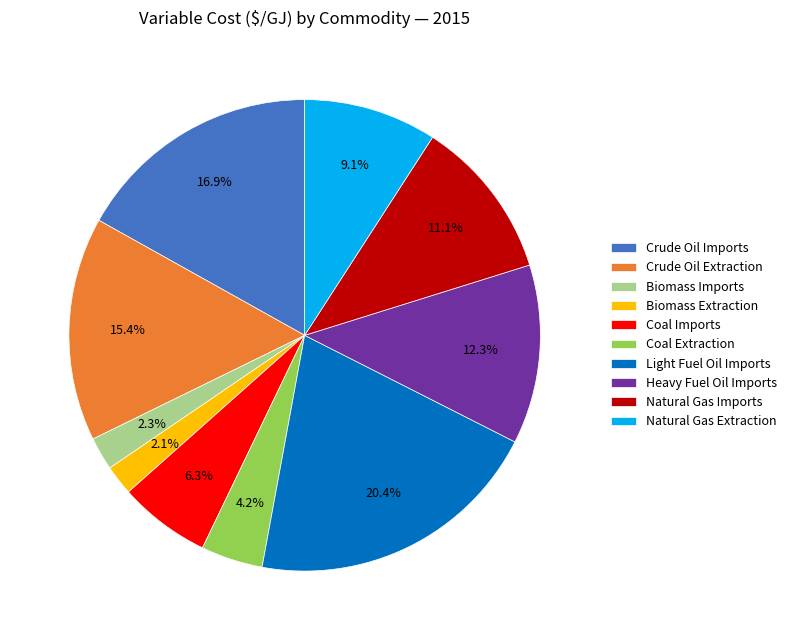

Between Biomass Imports and Natural Gas Extraction, which is larger?

Natural Gas Extraction